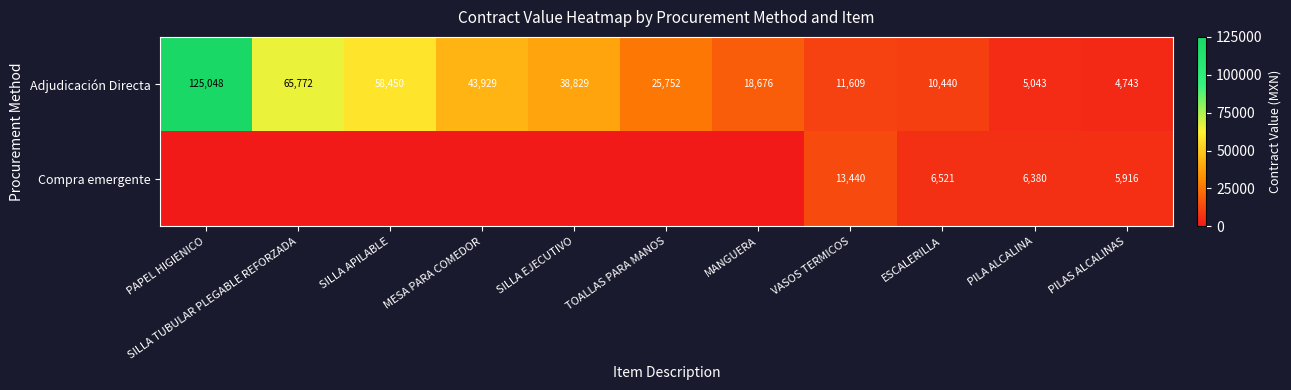

What is the difference between the highest and lowest values at PILA ALCALINA?

1337